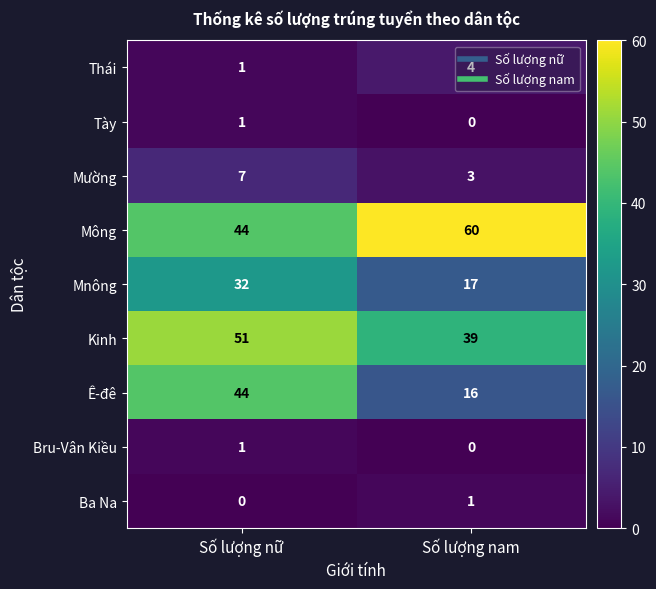

Which series changed the most between Số lượng nữ and Số lượng nam?

Ê-đê